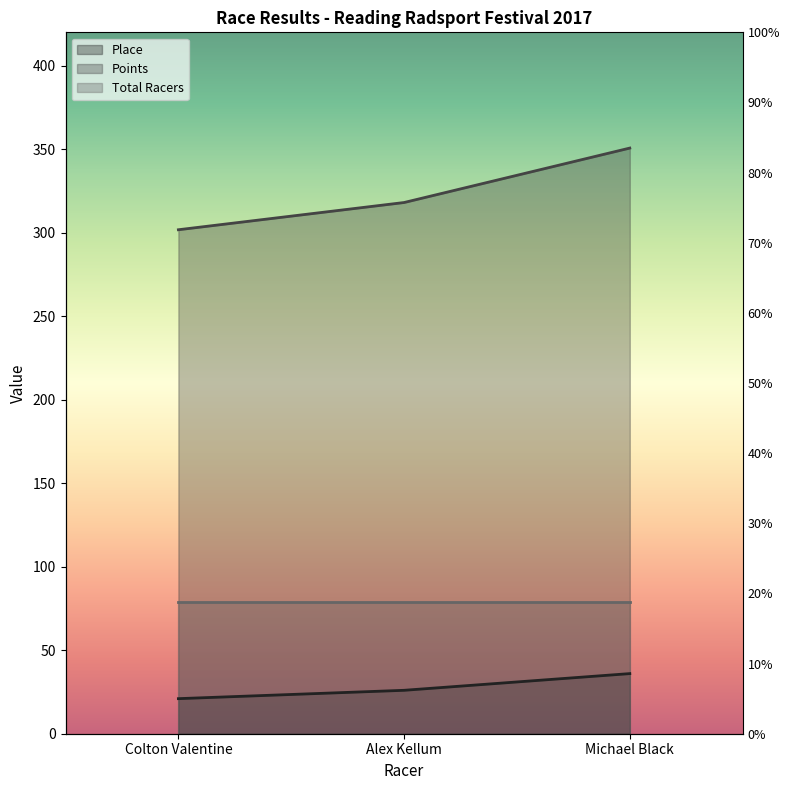

Does the chart display data point markers on the line(s)?

No